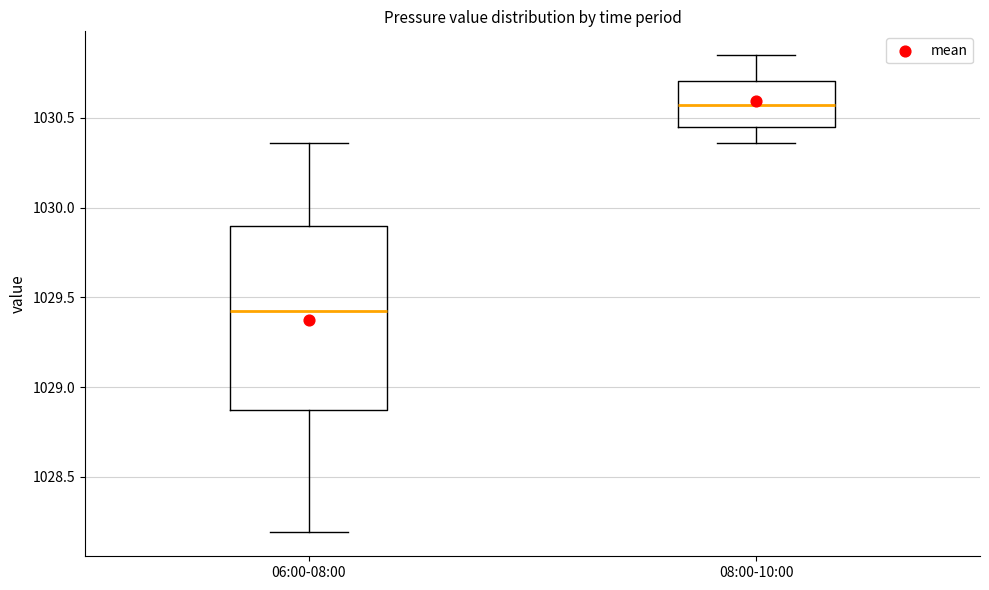

Reading left to right, read every box against the y-axis: the position of its median line, the range the box covers, and the ends of its whiskers. The values are not printed on the chart, so give them approximately, as read against the axis.

06:00-08:00: median 1029.45, box 1028.85 to 1029.90, whiskers 1028.20 to 1030.35
08:00-10:00: median 1030.55, box 1030.45 to 1030.70, whiskers 1030.35 to 1030.85